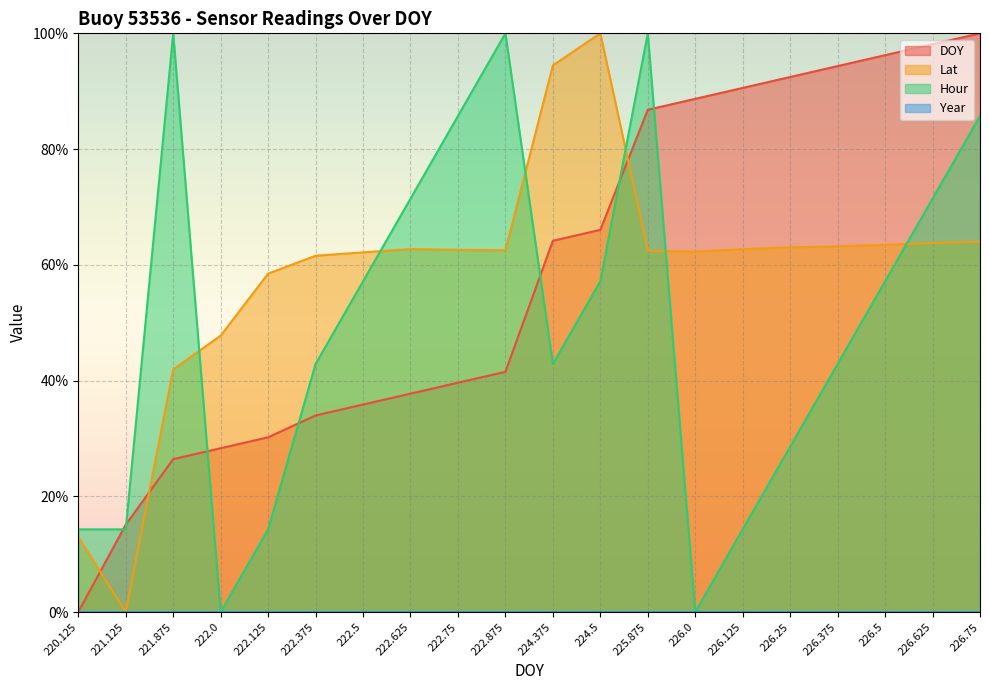

Is it true that DOY equals 151.3 at 226.0?

False